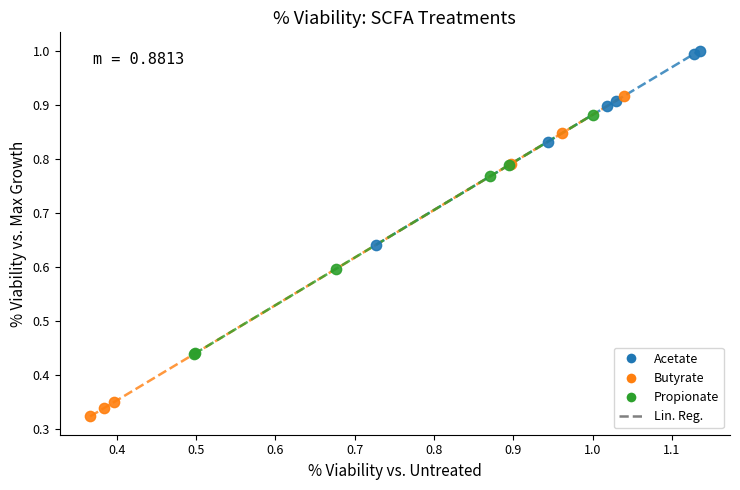

Which series has the widest spread of Y values?

Butyrate